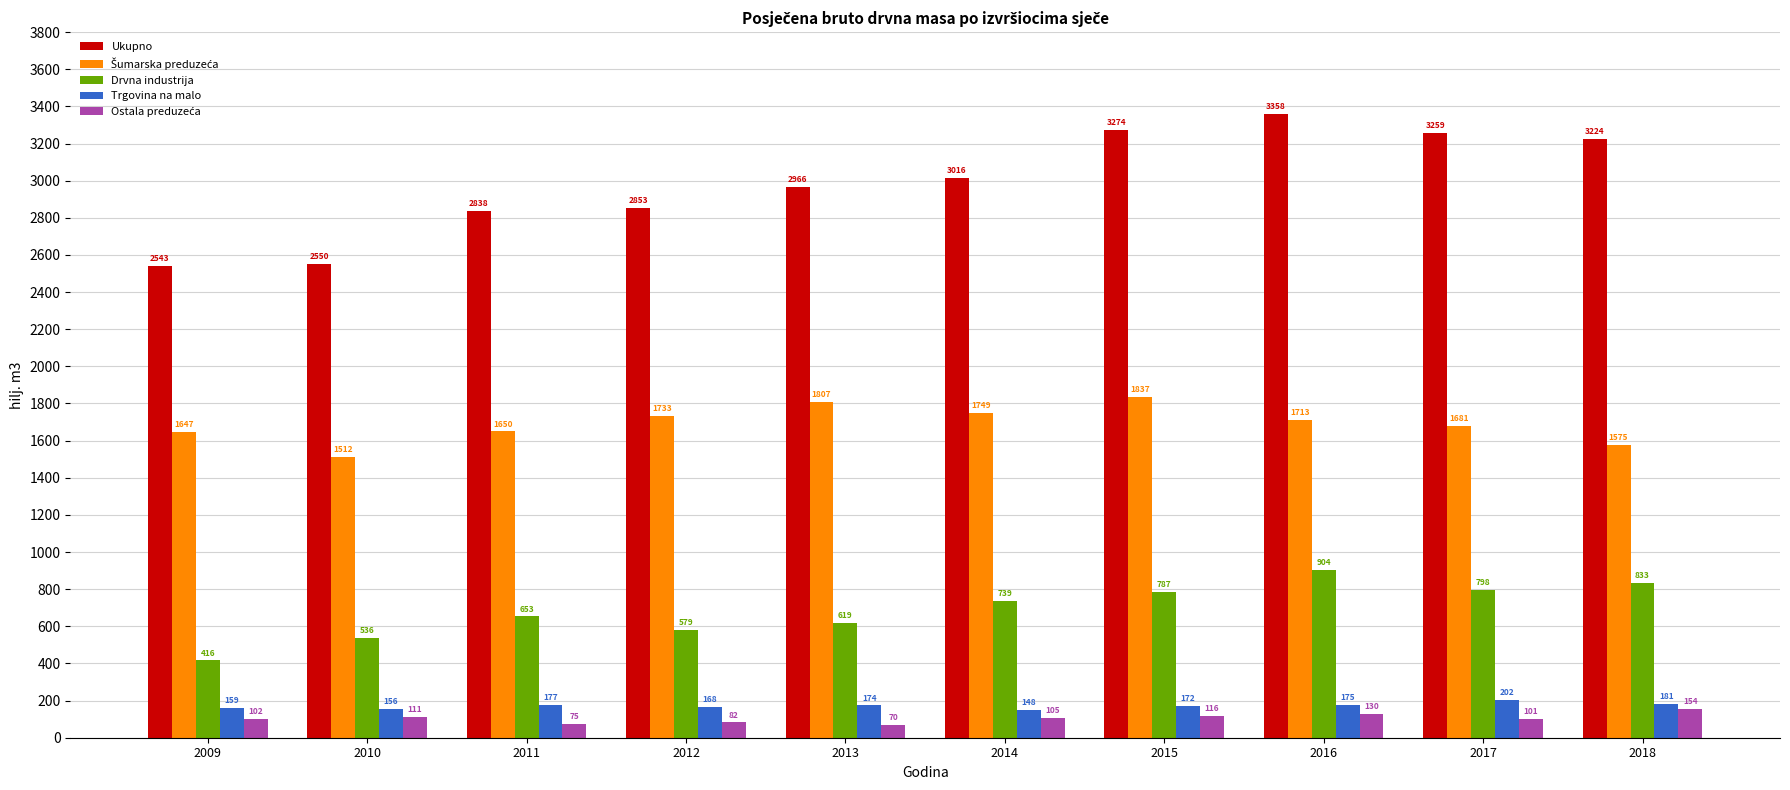

What is the difference between the Drvna industrija values at 2018 and 2010?

297